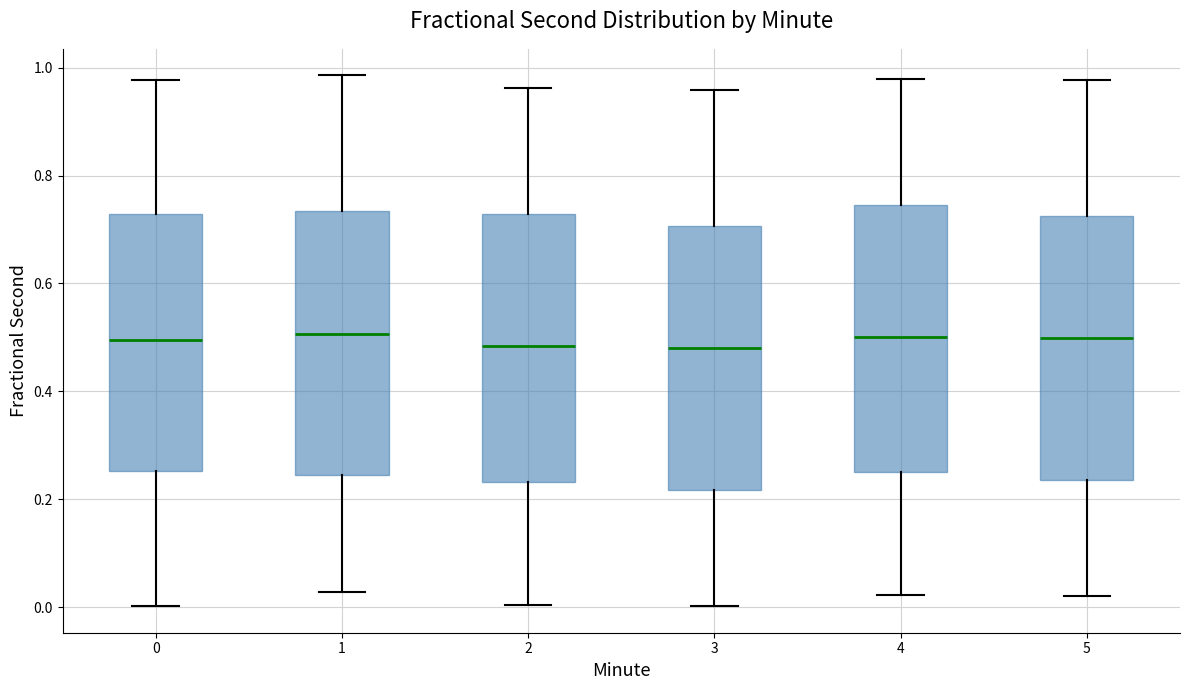

Reading left to right, transcribe this box plot: for each box, give where its median line is, the range the box spans, and where its two whiskers end, as read against the y-axis. The values are not printed on the chart, so give them approximately, as read against the axis.

0: median 0.50, box 0.26 to 0.72, whiskers 0.00 to 0.98
1: median 0.50, box 0.24 to 0.74, whiskers 0.02 to 0.98
2: median 0.48, box 0.24 to 0.72, whiskers 0.00 to 0.96
3: median 0.48, box 0.22 to 0.70, whiskers 0.00 to 0.96
4: median 0.50, box 0.26 to 0.74, whiskers 0.02 to 0.98
5: median 0.50, box 0.24 to 0.72, whiskers 0.02 to 0.98